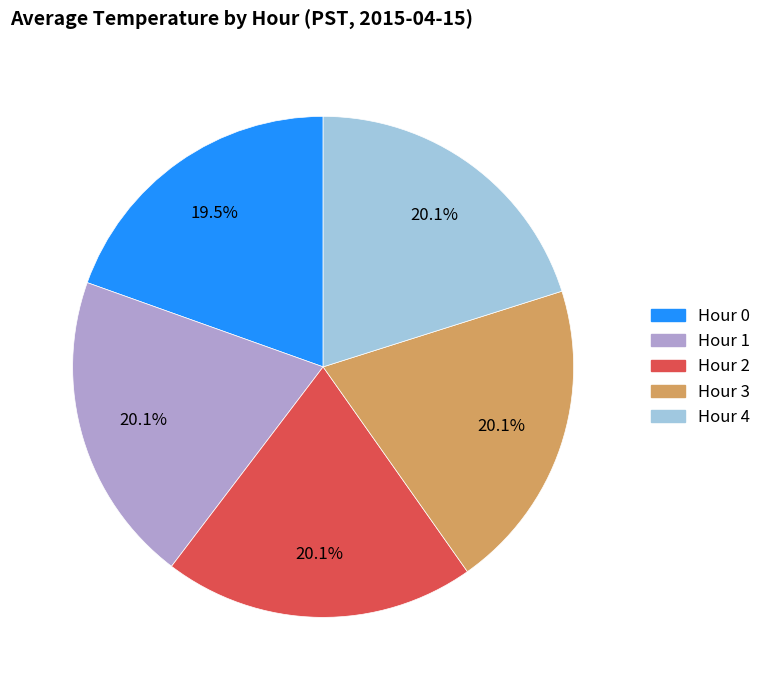

Count the number of slices in the pie.

5